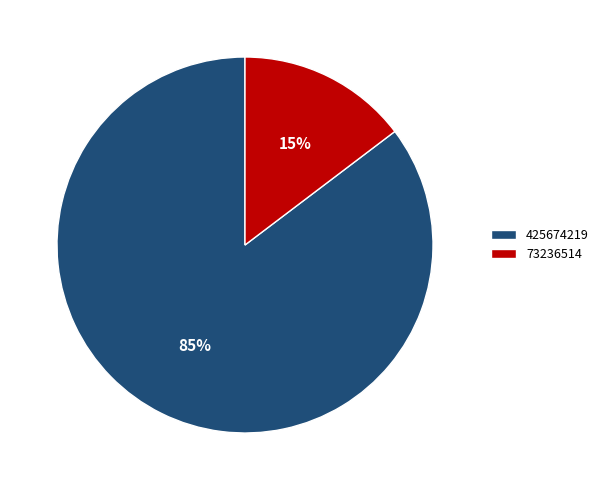

Between 73236514 and 425674219, which is larger?

425674219